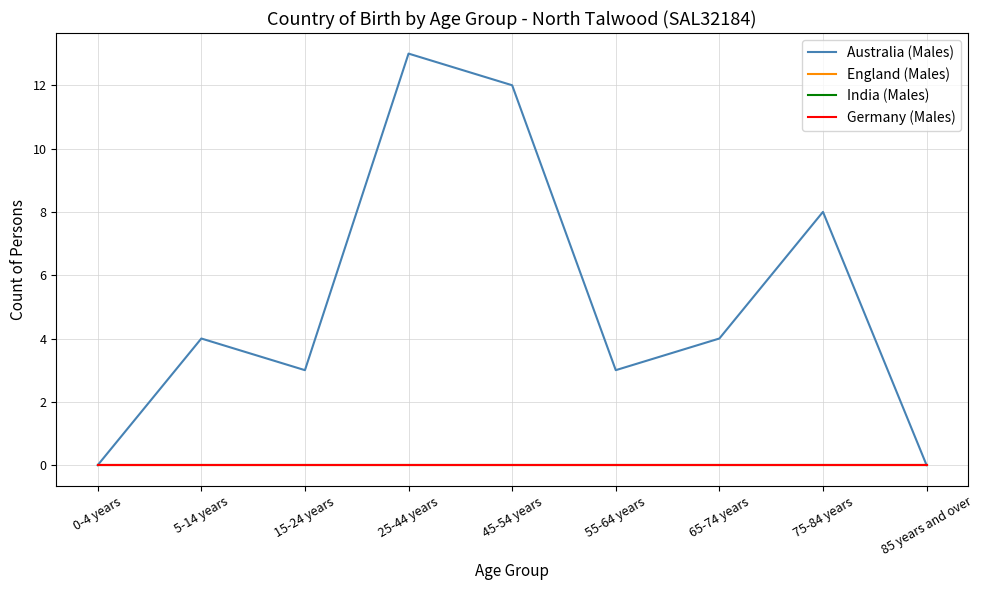

Is this an area chart (filled region under the line)?

No